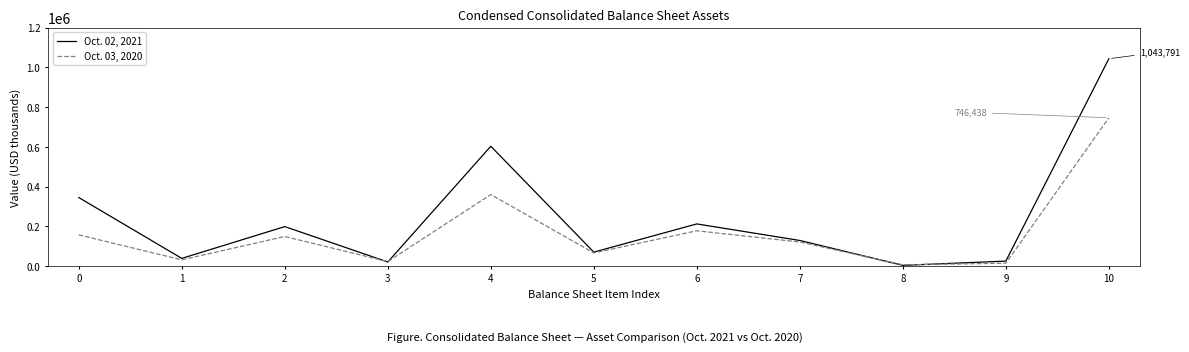

What is the total value across all series at 4?

963450